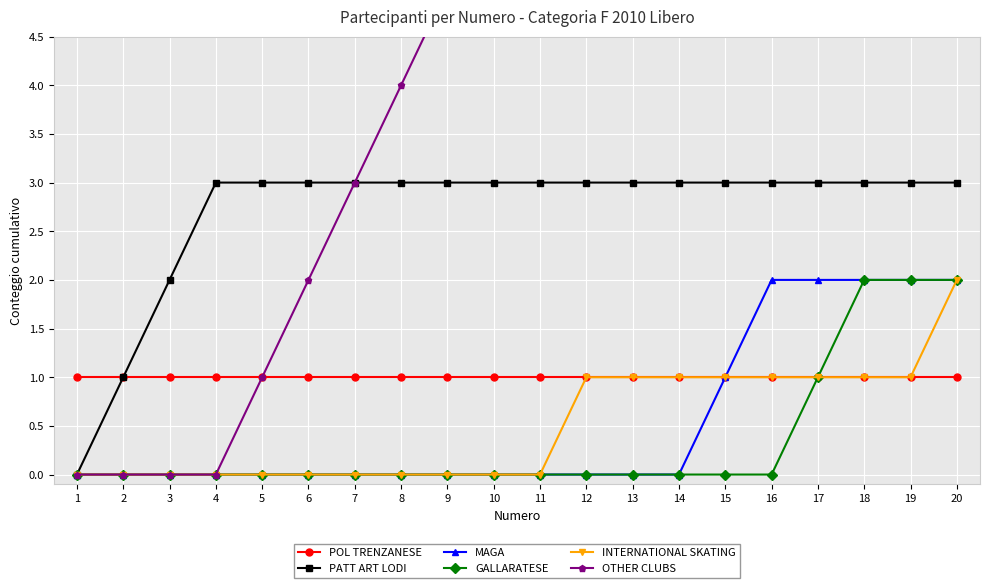

Is it true that GALLARATESE equals 1 at 1?

False